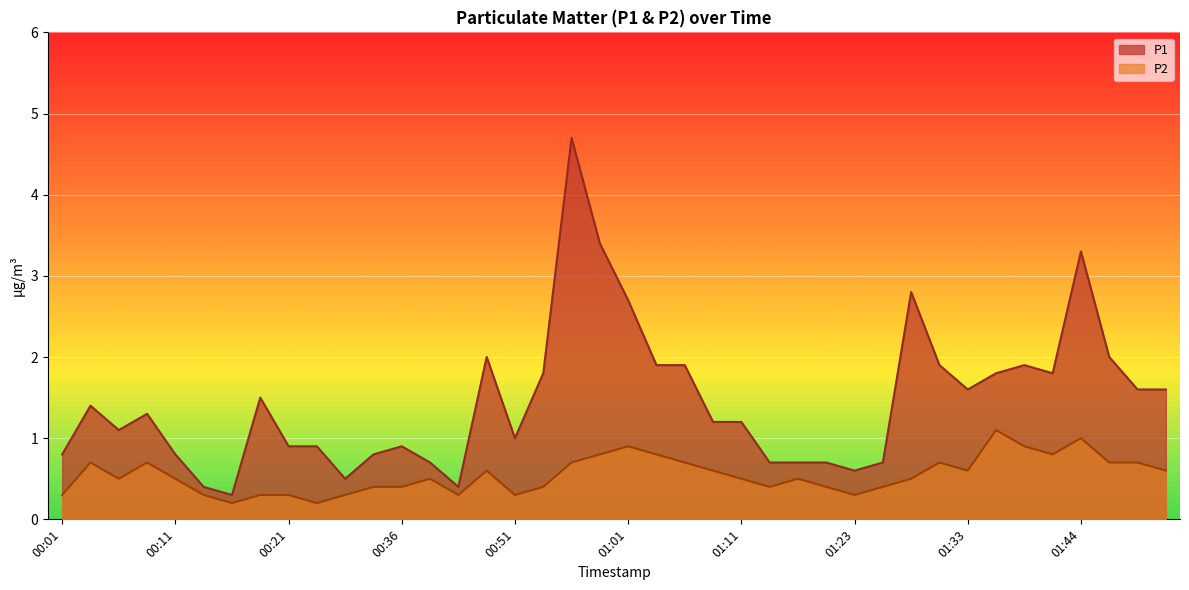

Between 00:36 and 01:38, which series saw the biggest shift?

P1